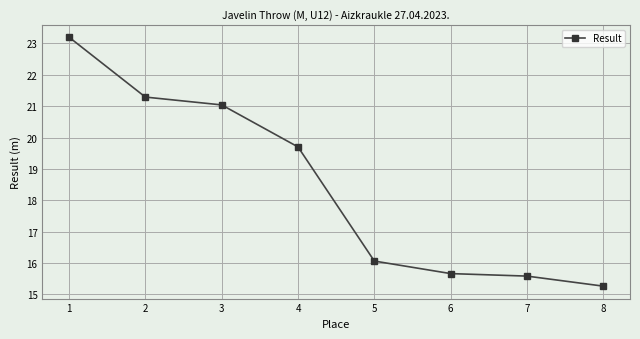

At which category does the chart reach its peak across all series?

1